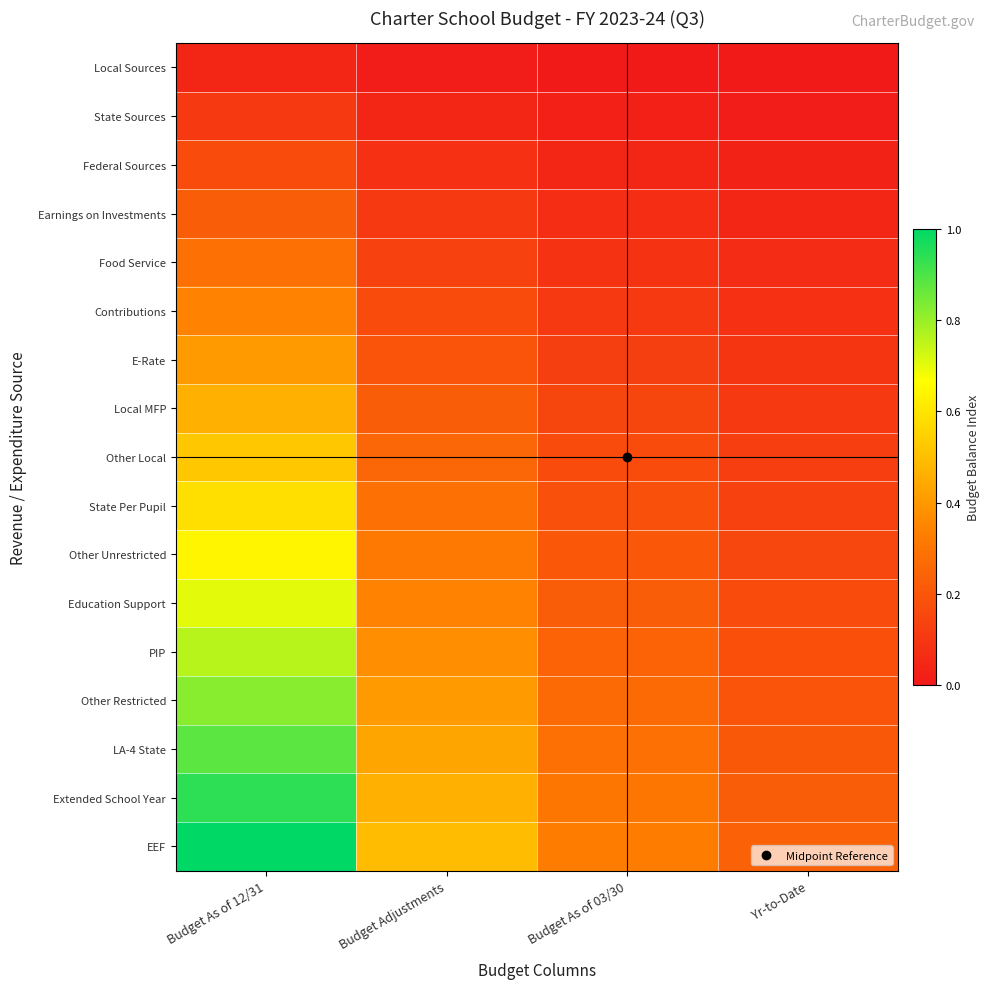

Which series has the largest total across all categories?

EEF